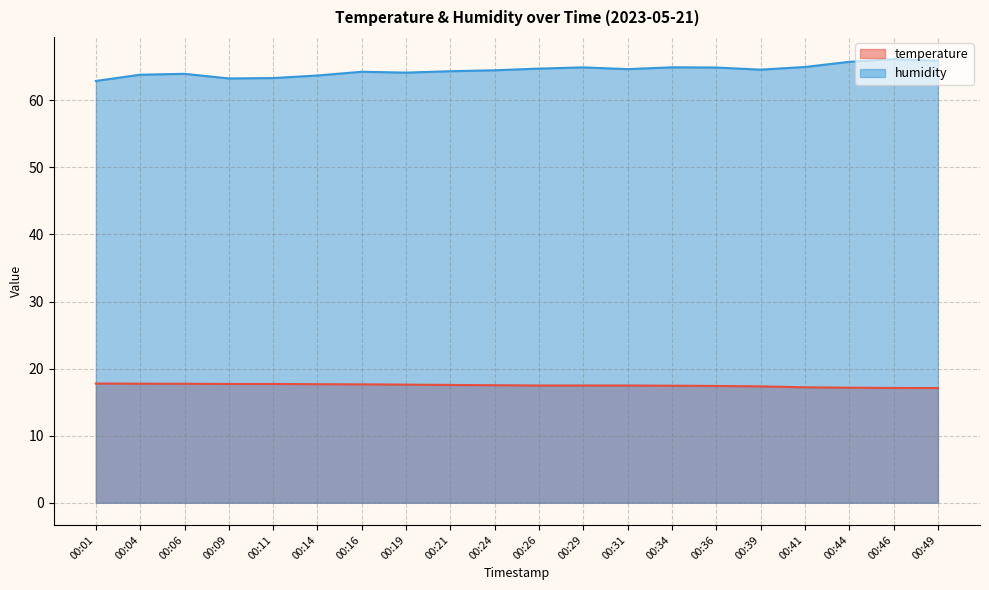

What is the average value of the humidity series?

64.5